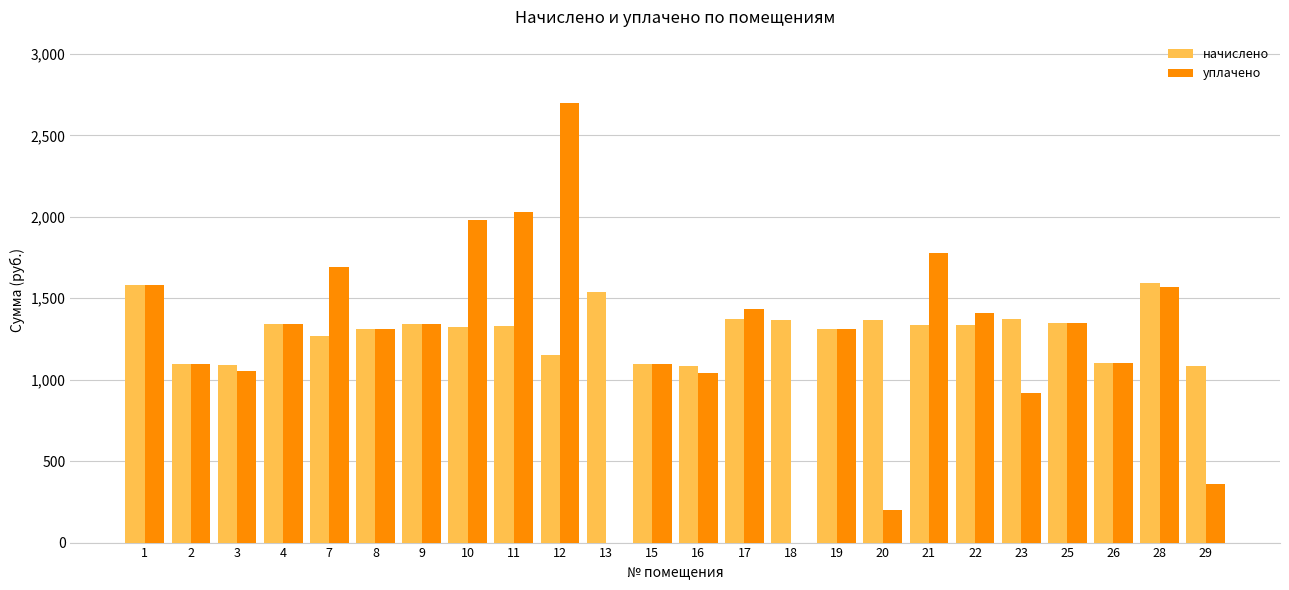

Between 22 and 23, which series saw the biggest shift?

уплачено